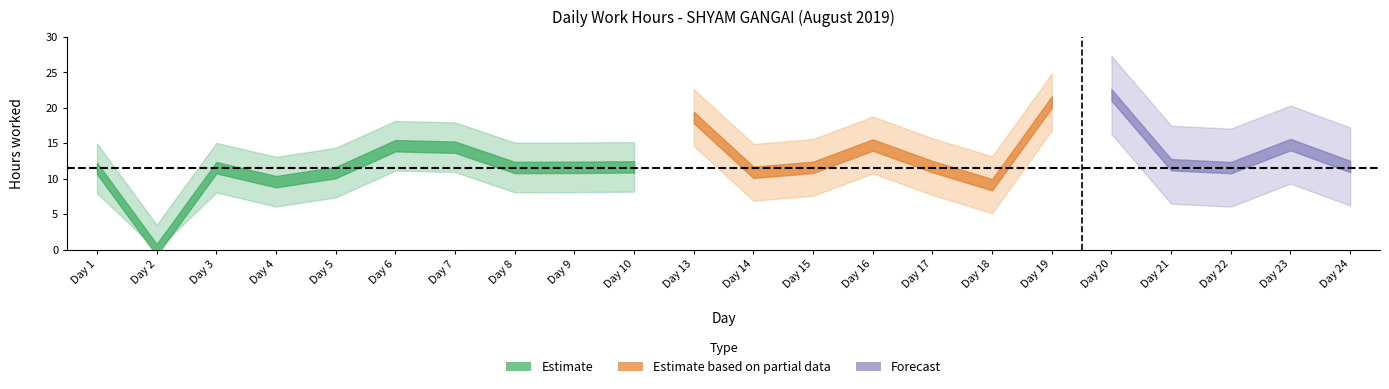

At which label does the data first exceed 11?

1